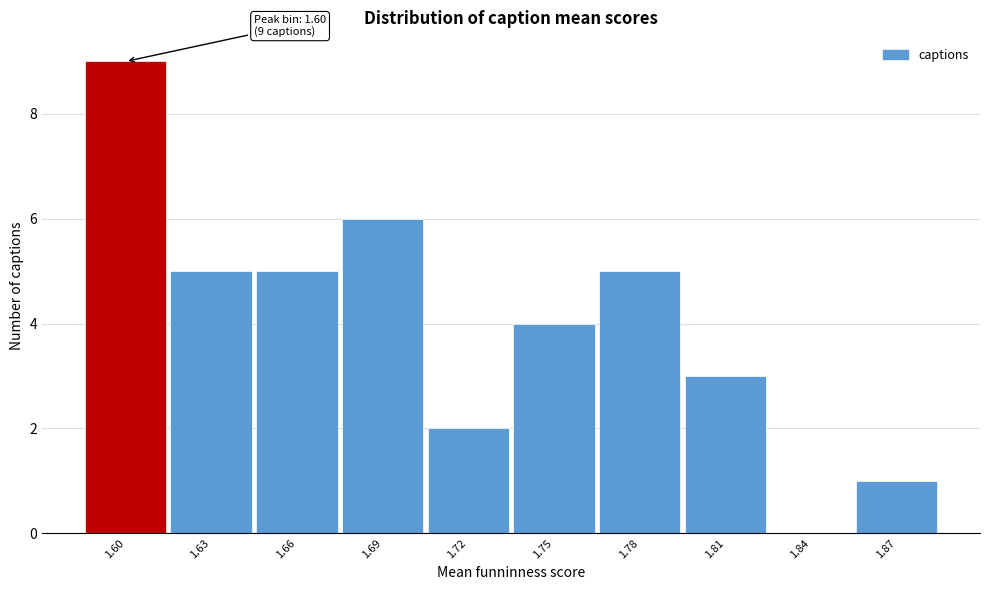

Over which range of the x-axis is the bar tallest?

1.580 to 1.610